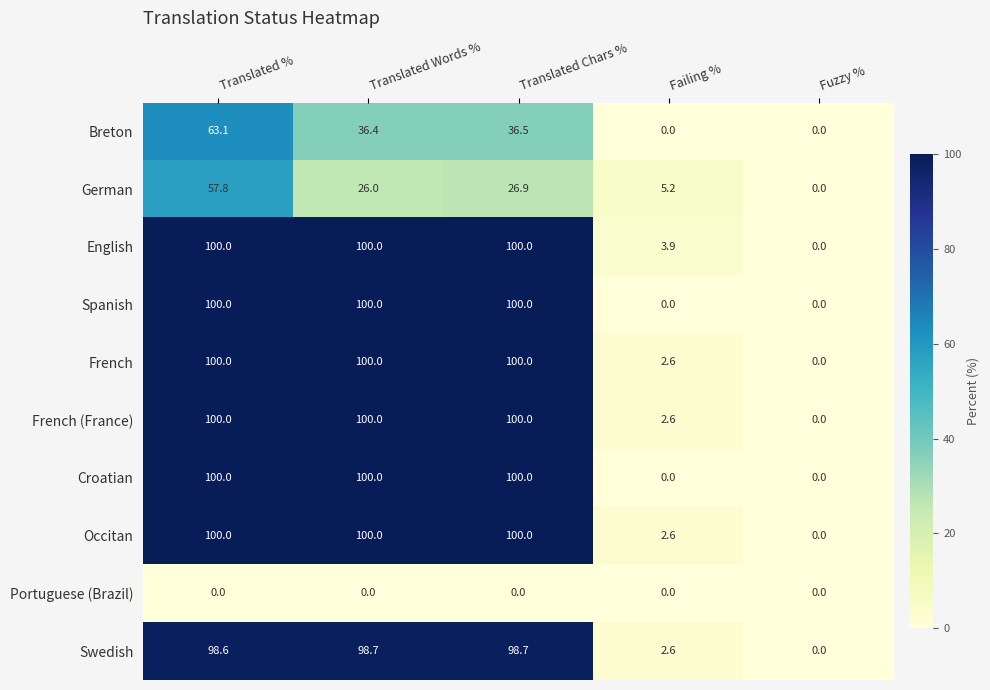

Where is French nearest to the value 50?

Failing %